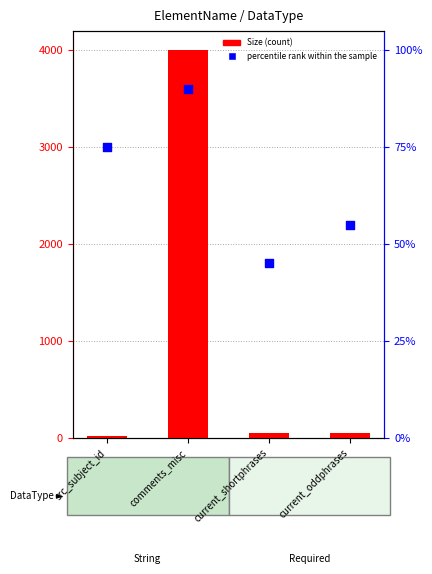

Which series has the largest Y range (max minus min)?

Size (count)